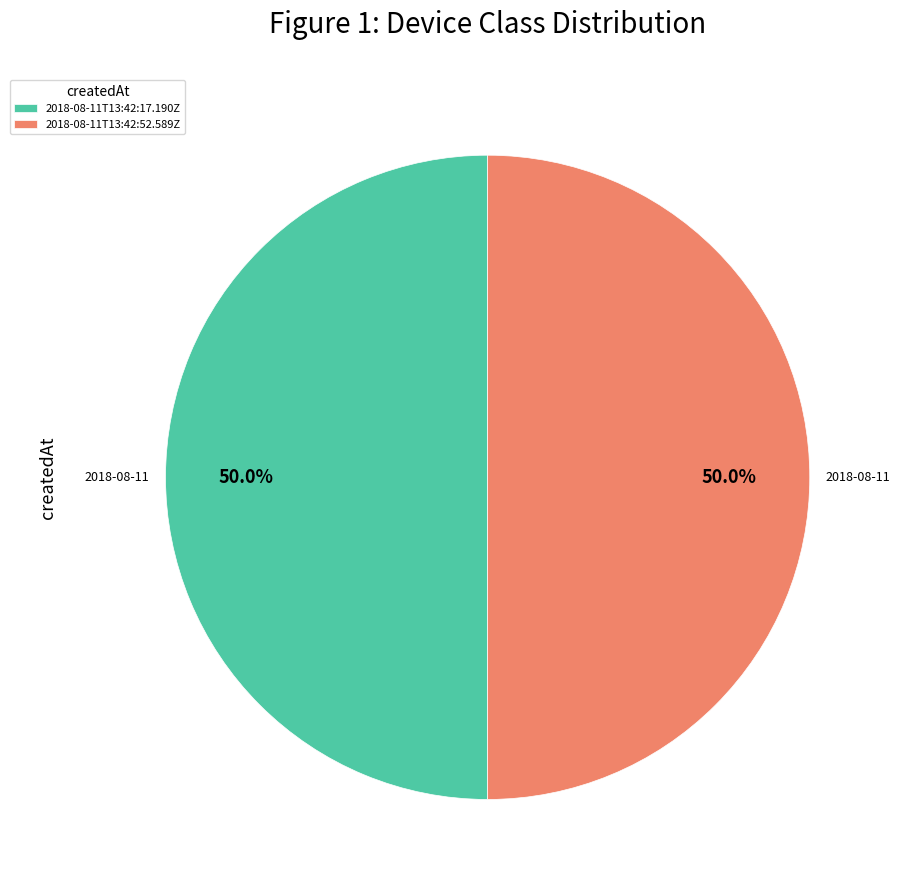

To the nearest percent, what is the combined percentage of 2018-08-11T13:42:52.589Z and 2018-08-11T13:42:17.190Z?

100%